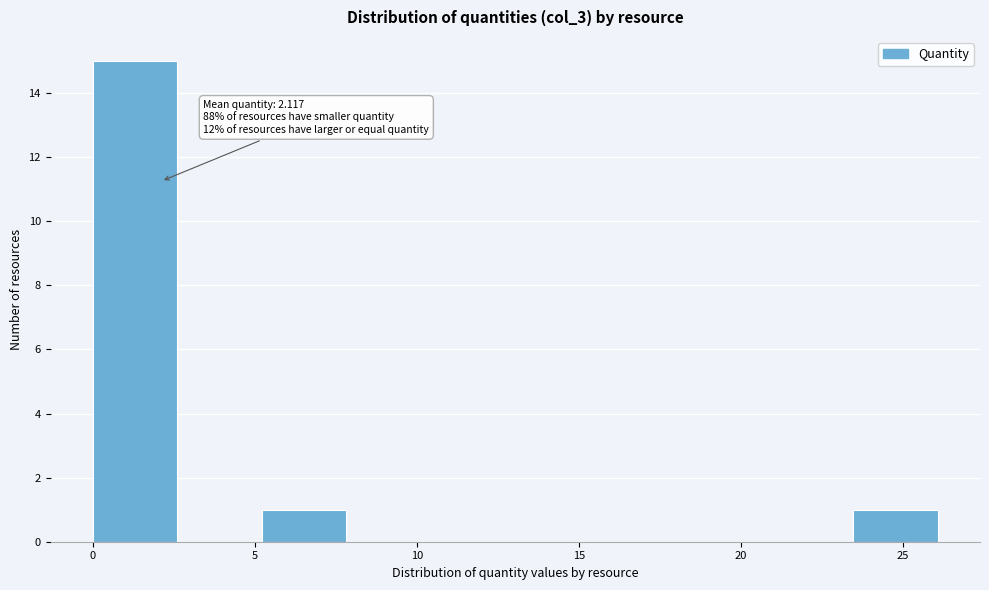

Over which range of the x-axis is the bar tallest?

0.0 to 2.5